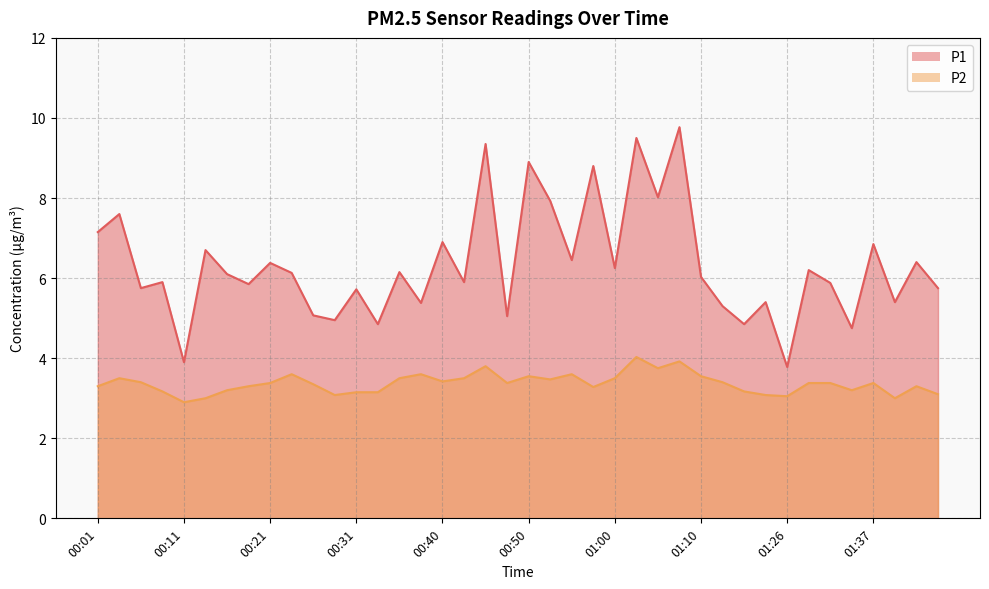

What are all the series names shown in the legend?

P1, P2